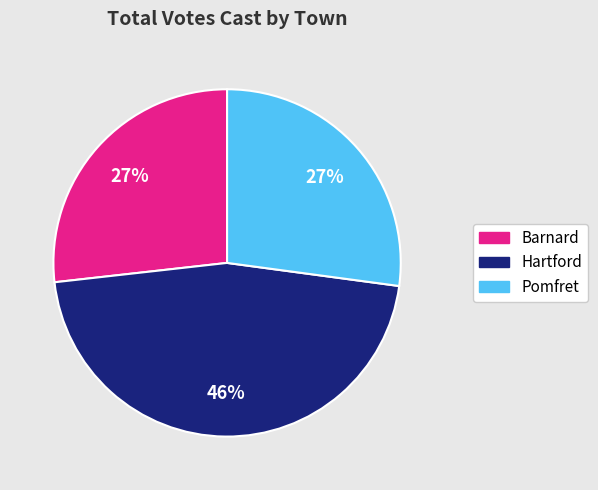

To the nearest percent, what percentage of the pie is Hartford?

46%